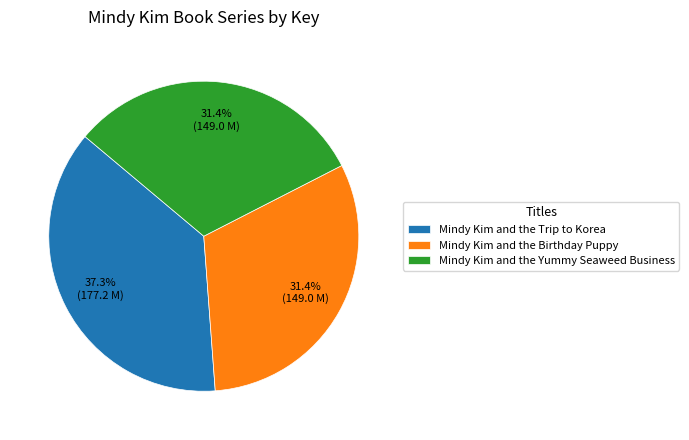

Combined, what portion of the pie is Mindy Kim and the Yummy Seaweed Business and Mindy Kim and the Birthday Puppy?

62.7%